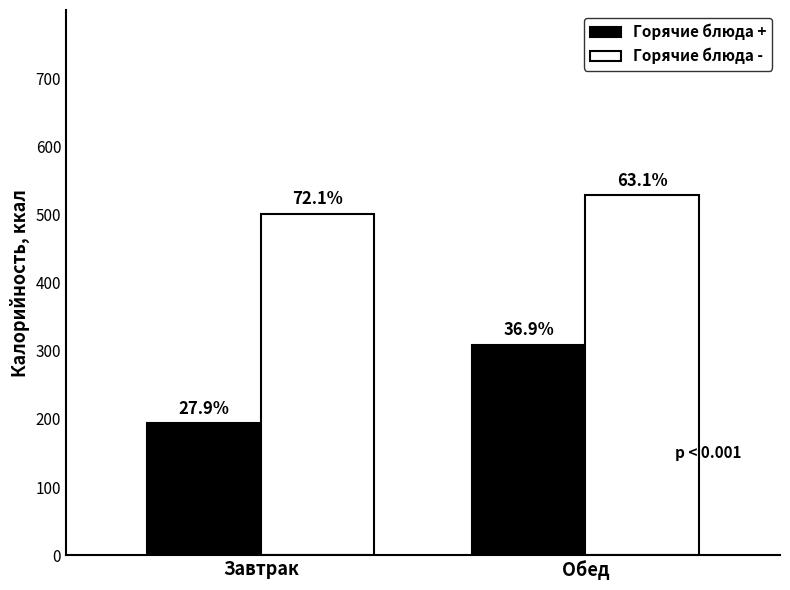

Does the chart contain any negative values?

No